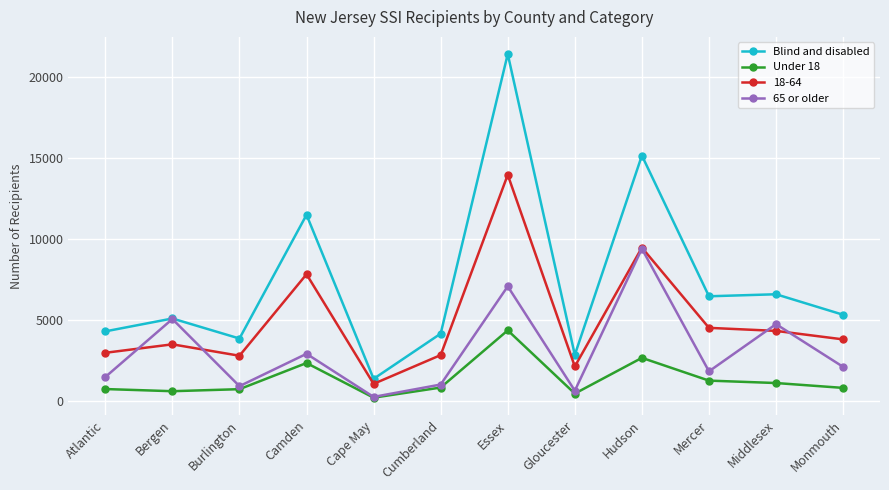

Is this an area chart (filled region under the line)?

No